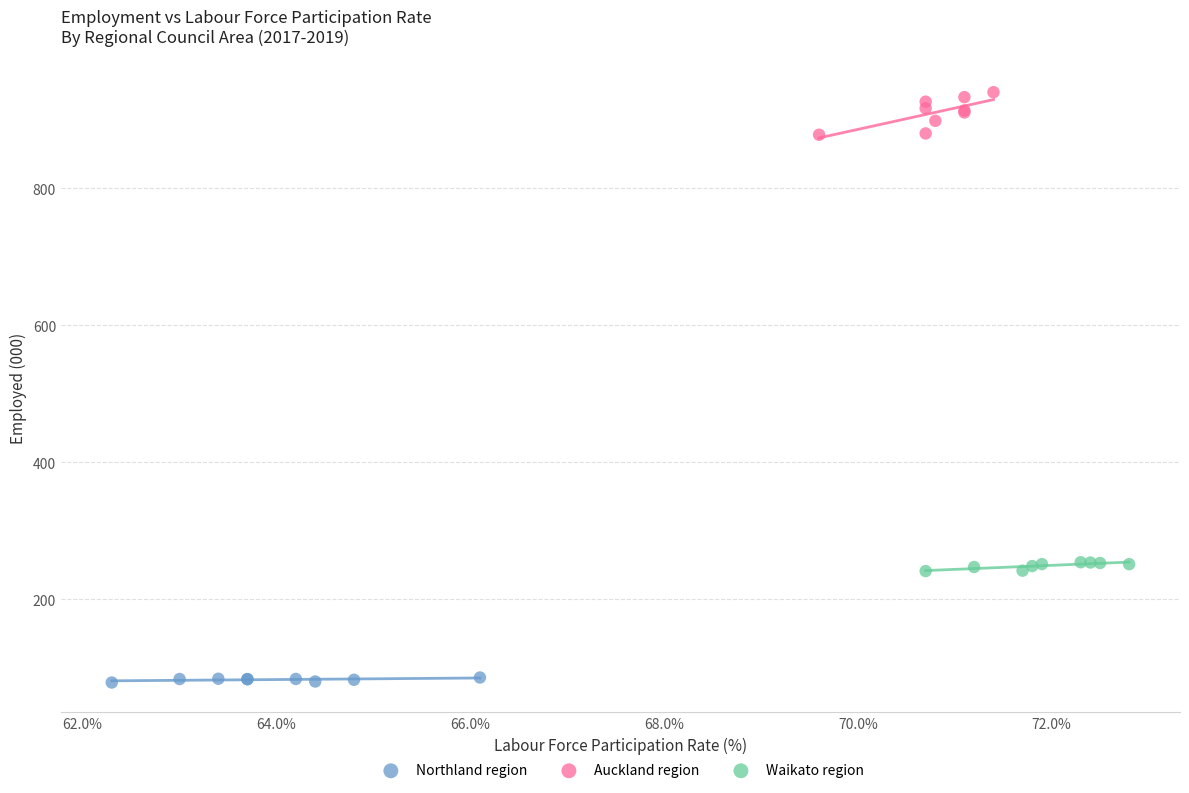

Which series has the widest spread of Y values?

Auckland region